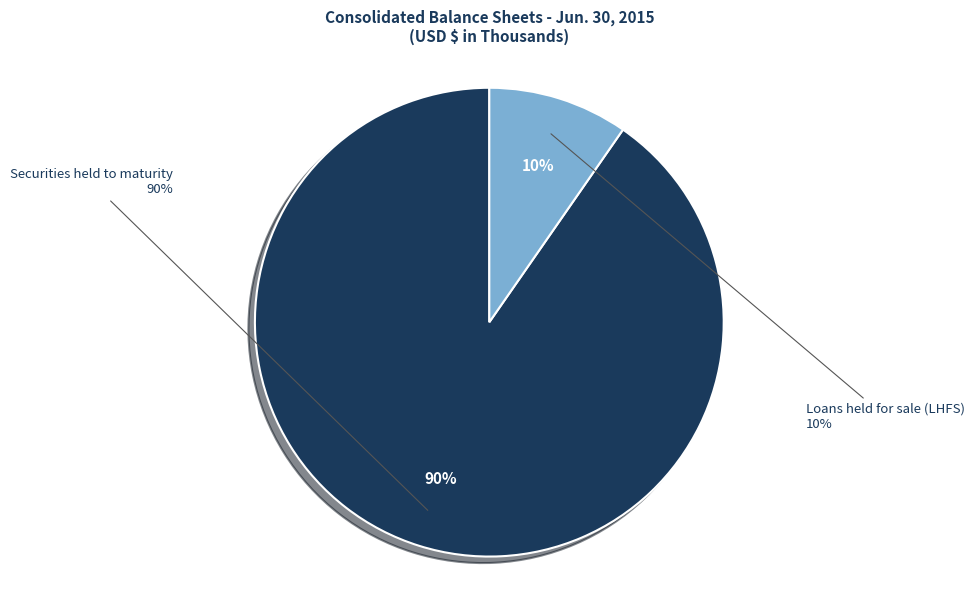

True or false: Loans held for sale (LHFS) accounts for 18% of the total.

False